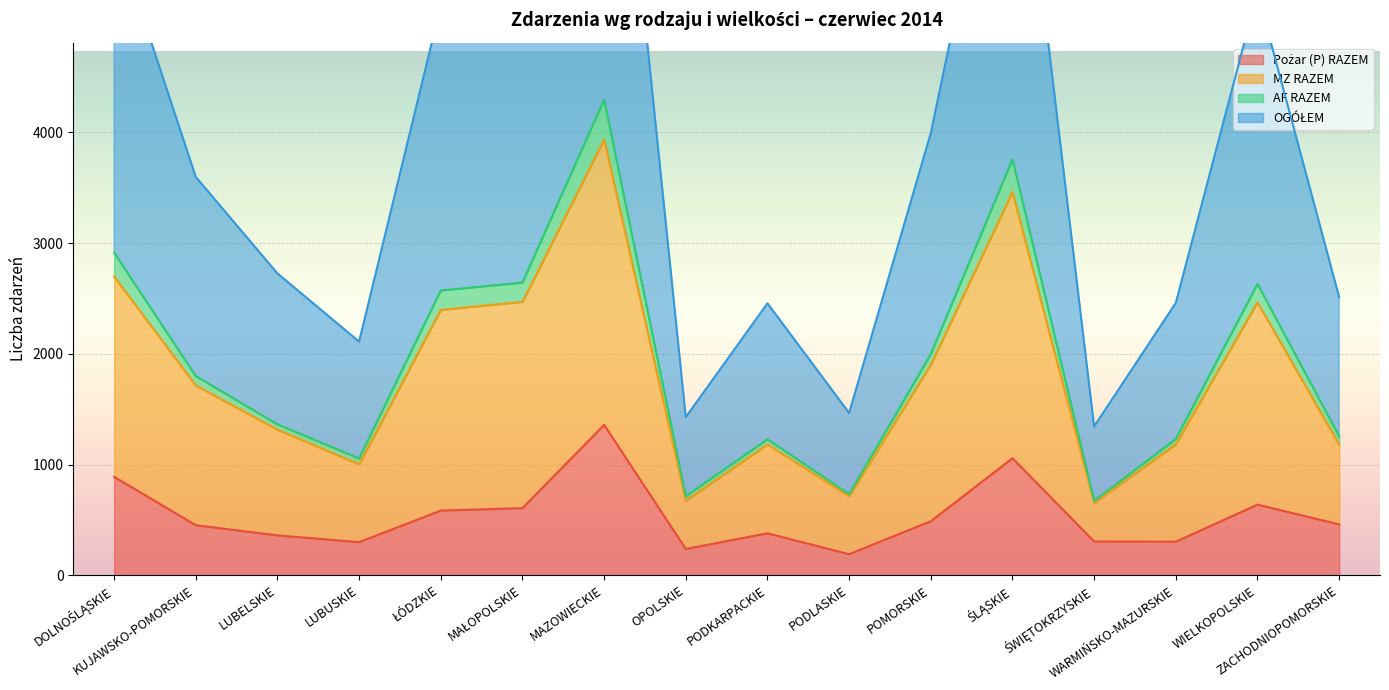

True or false: AF RAZEM and MZ RAZEM cross at least once.

False